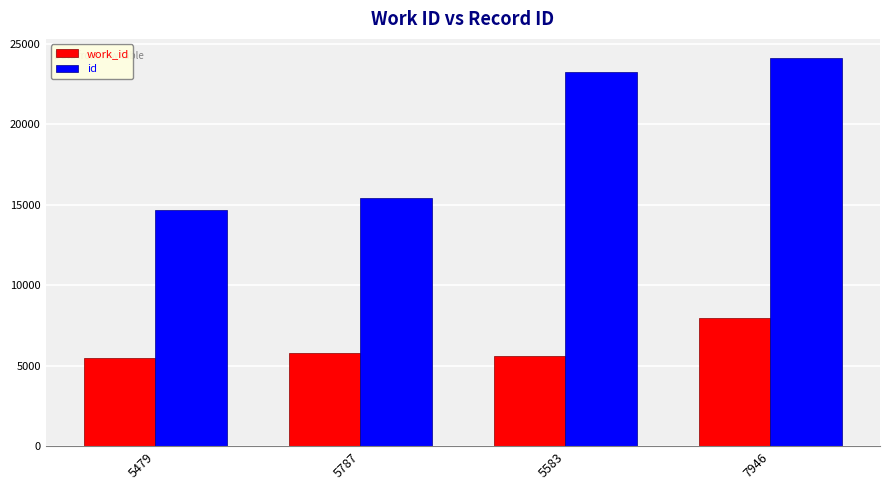

Reading left to right, extract all data points from this chart.

work_id: 5479	5787	5583	7946
id: 14650	15441	23275	24101